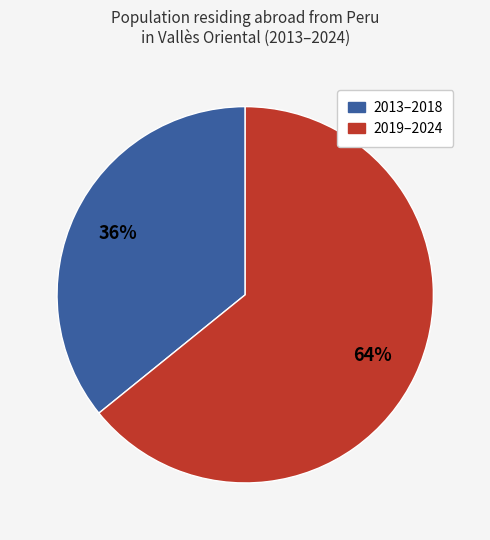

What is the ratio of the value at 2013–2018 to the value at 2019–2024?

0.6